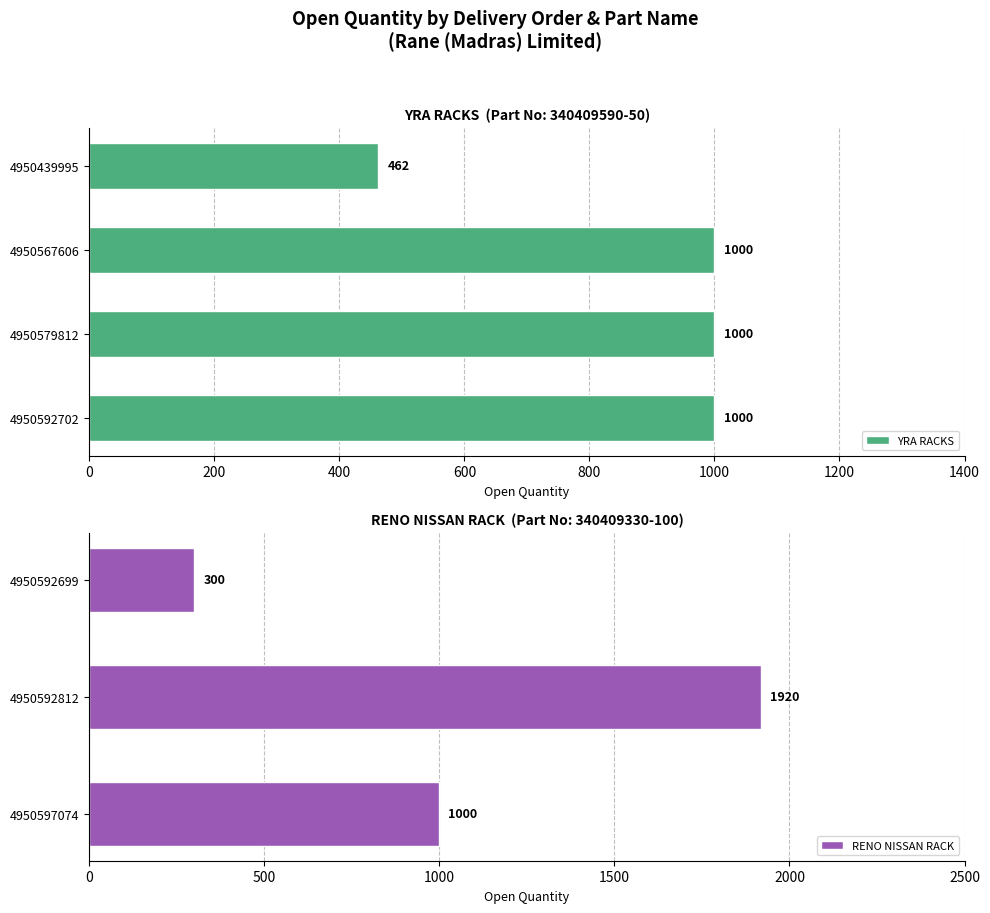

Read the YRA RACKS value at 4950567606, to the nearest 100.

1000